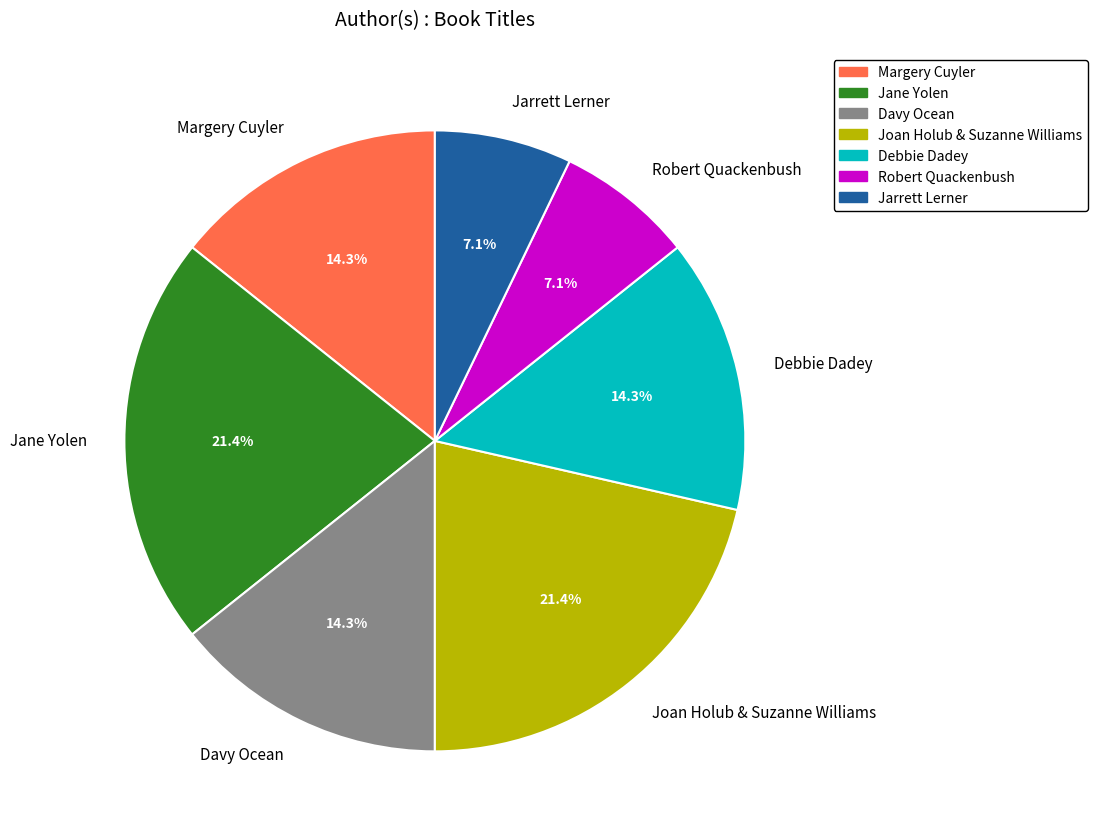

The Debbie Dadey slice represents 28% of the pie. True or false?

False